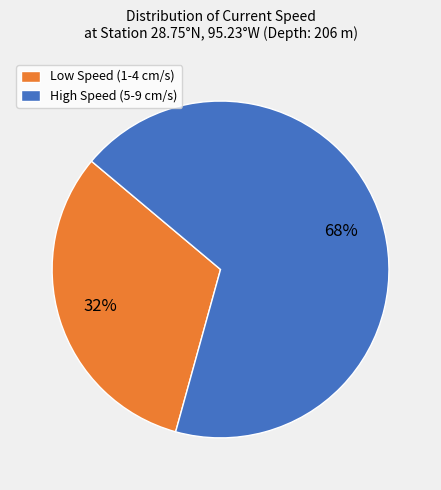

Is there a majority slice in this chart?

Yes